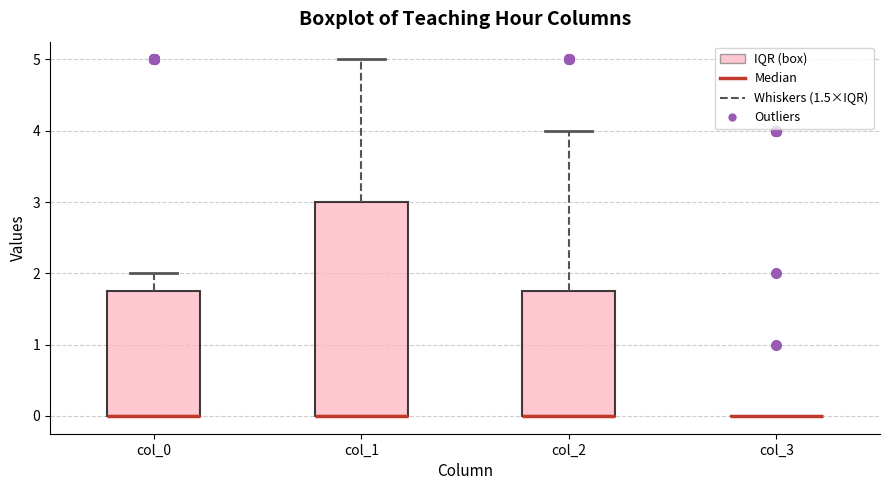

Reading left to right, transcribe this box plot: for each box, give where its median line is, the range the box spans, and where its two whiskers end, as read against the y-axis. The values are not printed on the chart, so give them approximately, as read against the axis.

col_0: median 0.0 (drawn on the box's lower edge), box 0.0 to 1.8, whiskers 0.0 to 2.0
col_1: median 0.0 (drawn on the box's lower edge), box 0.0 to 3.0, whiskers 0.0 to 5.0
col_2: median 0.0 (drawn on the box's lower edge), box 0.0 to 1.8, whiskers 0.0 to 4.0
col_3: box collapsed to a line at 0.0, whiskers 0.0 to 0.0